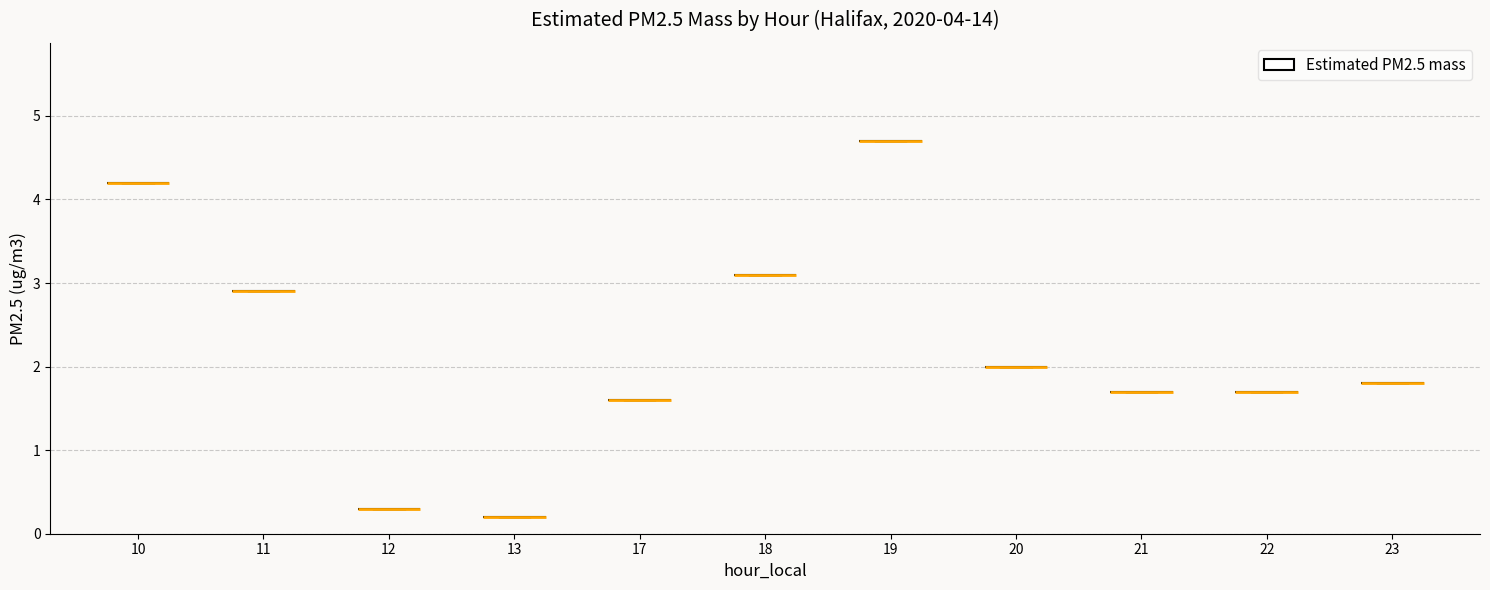

Are the bars grouped side by side (vs. stacked)?

No